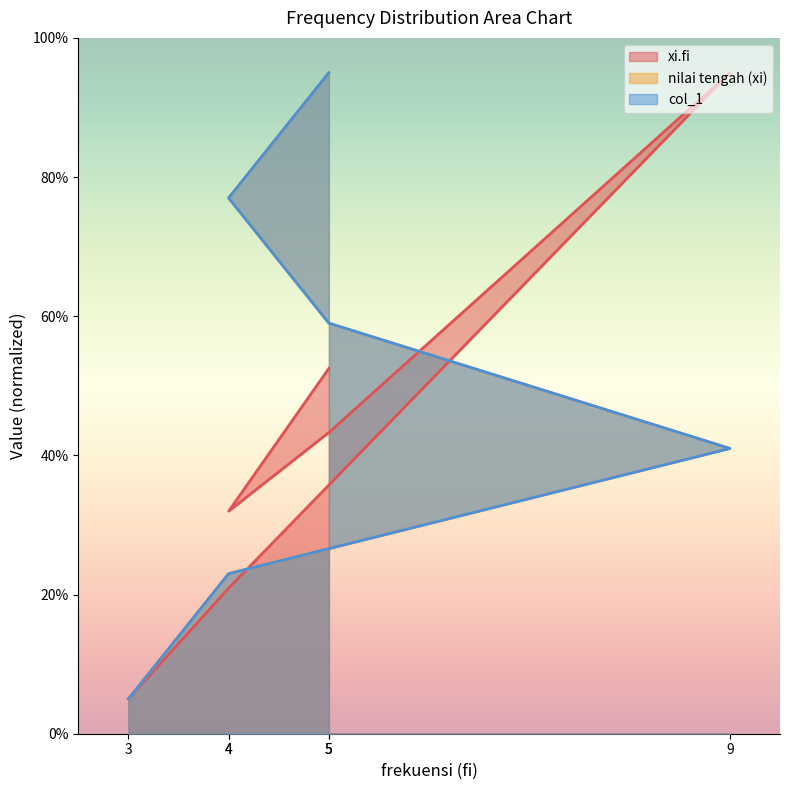

Between 4 and 5, which is larger?

5